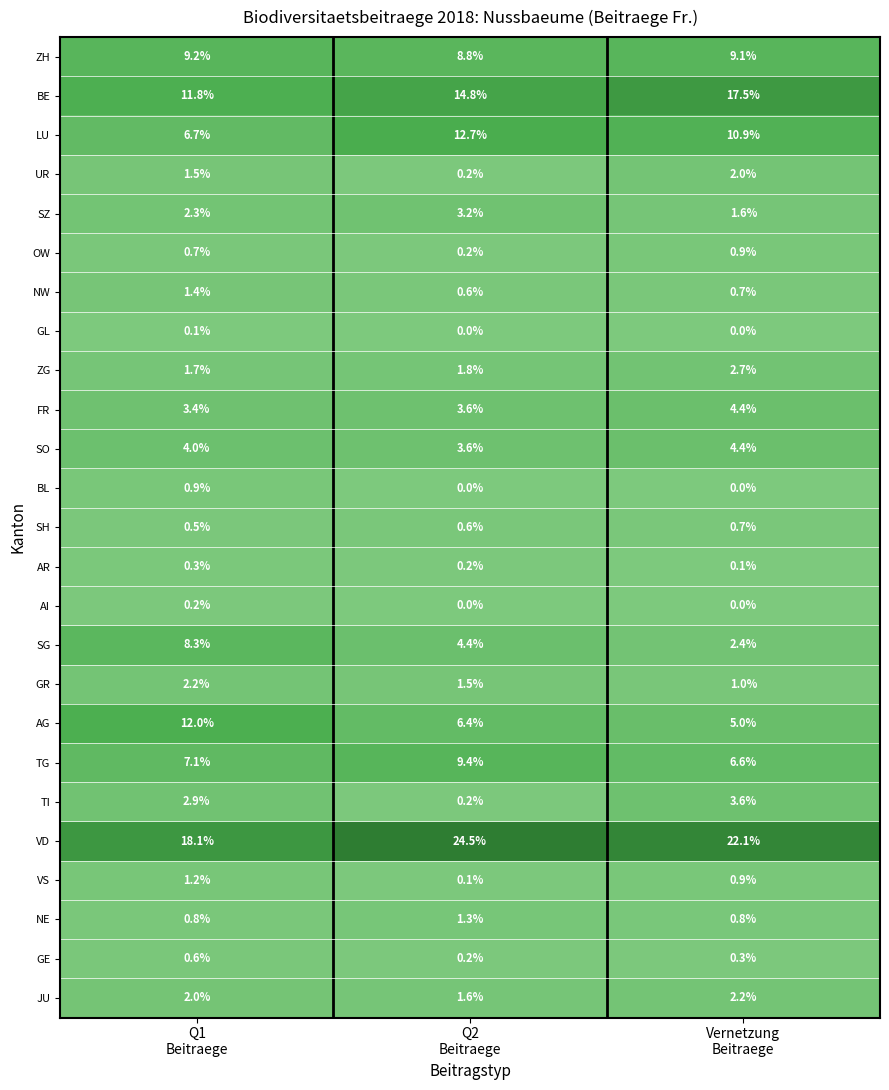

How many UR values are between 0 and 2?

3